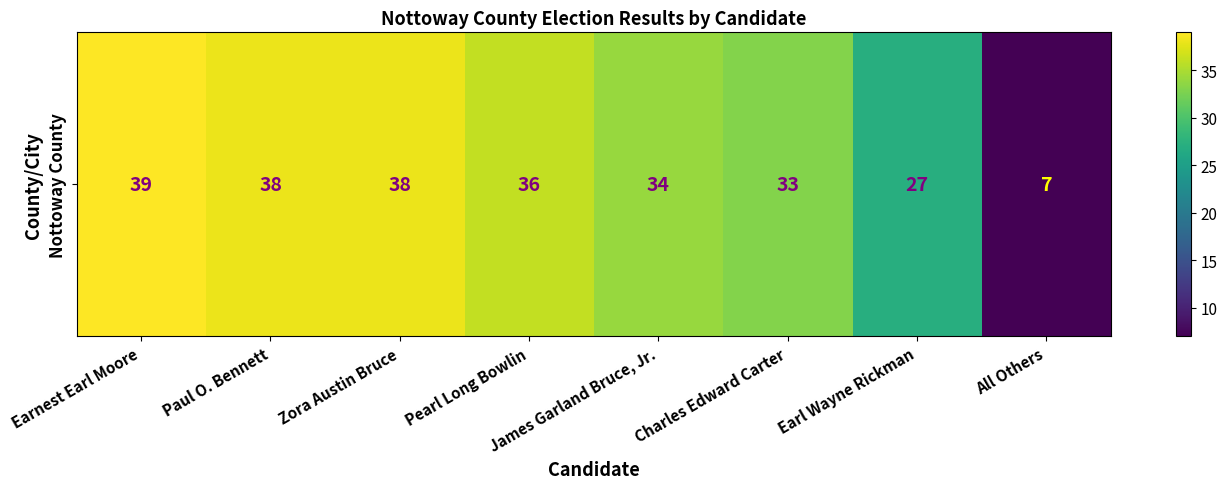

Is it true that the value at Charles Edward Carter is 33?

True